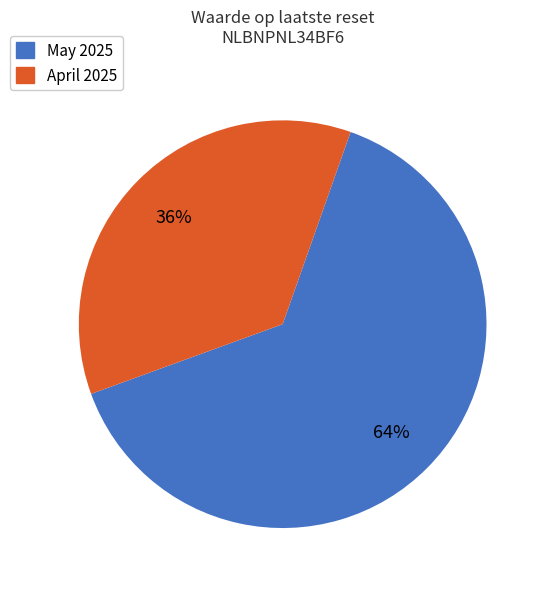

To the nearest percent, what is the average slice percentage?

50%